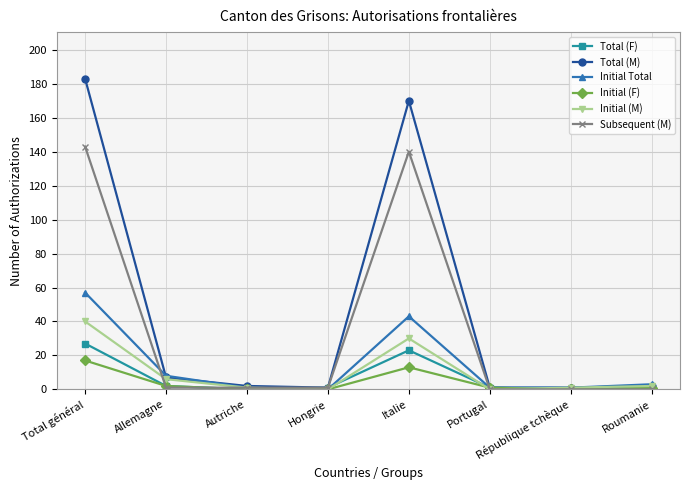

Reading left to right, what are all the values shown in this chart?

Total (F): Total général=27	Allemagne=2	Autriche=0	Hongrie=1	Italie=23	Portugal=1	République tchèque=0	Roumanie=1
Total (M): Total général=183	Allemagne=7	Autriche=2	Hongrie=1	Italie=170	Portugal=1	République tchèque=1	Roumanie=2
Initial Total: Total général=57	Allemagne=8	Autriche=1	Hongrie=0	Italie=43	Portugal=1	République tchèque=1	Roumanie=3
Initial (F): Total général=17	Allemagne=2	Autriche=0	Hongrie=0	Italie=13	Portugal=1	République tchèque=0	Roumanie=1
Initial (M): Total général=40	Allemagne=6	Autriche=1	Hongrie=0	Italie=30	Portugal=0	République tchèque=1	Roumanie=2
Subsequent (M): Total général=143	Allemagne=1	Autriche=1	Hongrie=1	Italie=140	Portugal=0	République tchèque=0	Roumanie=0